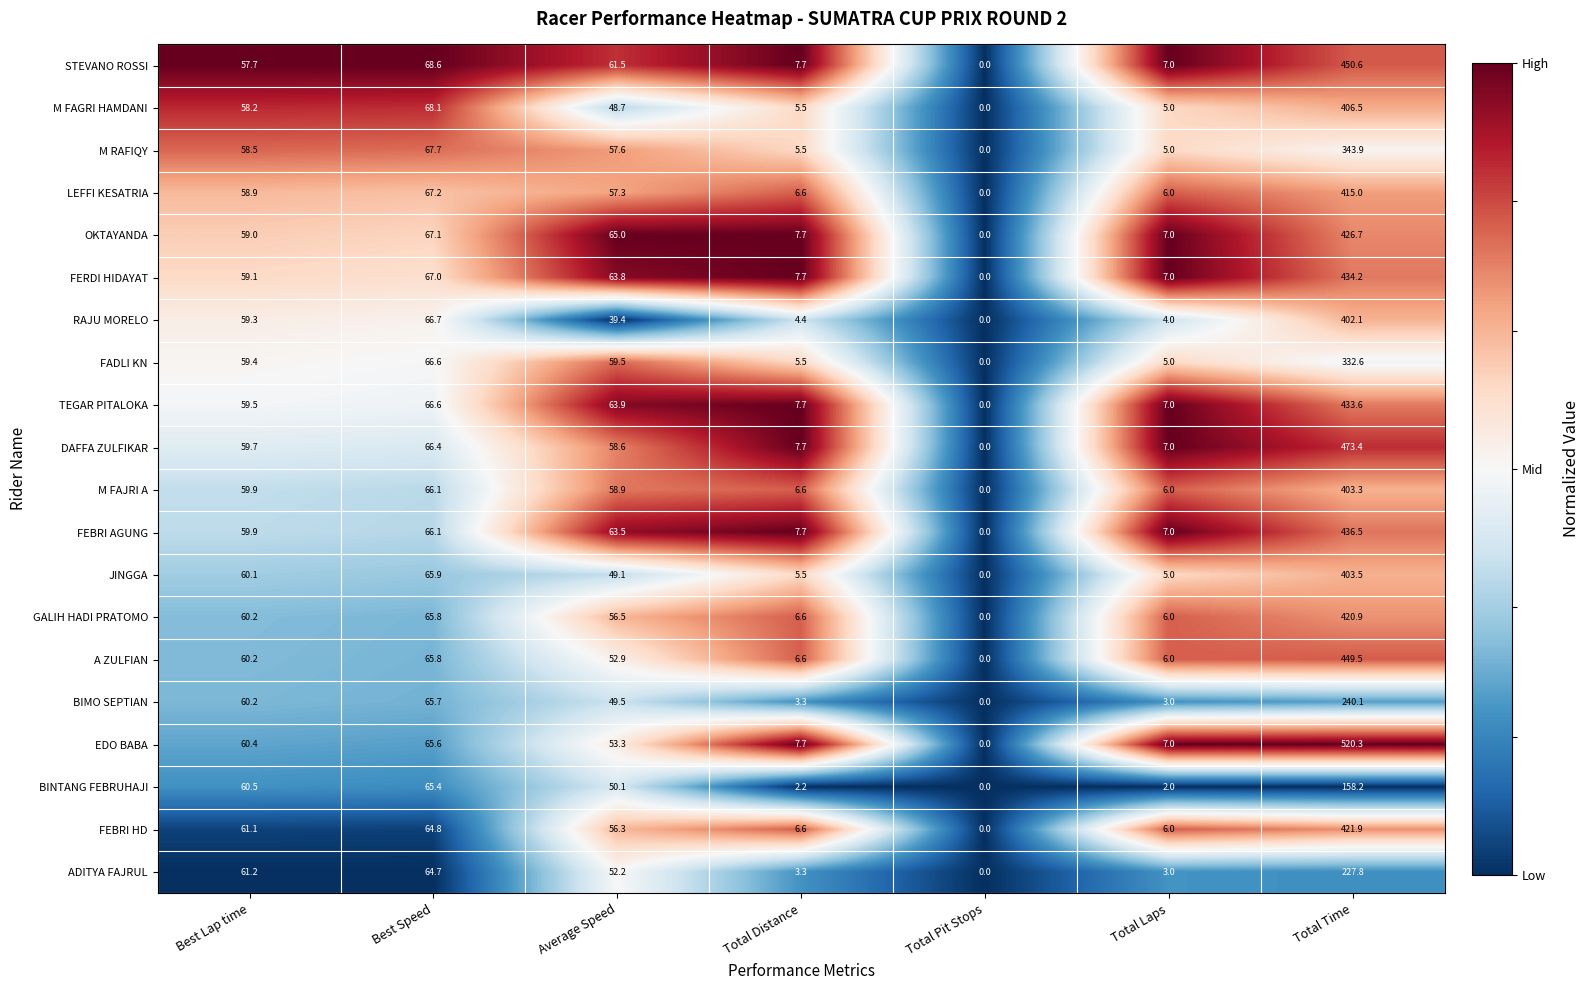

Is it true that OKTAYANDA equals 7.7 at Total Distance?

True